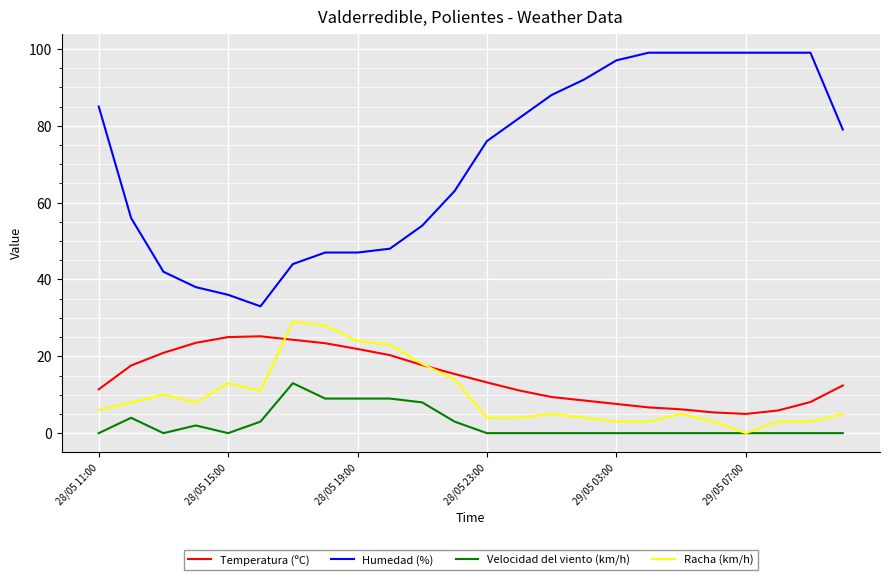

Does the chart have visible grid lines?

Yes